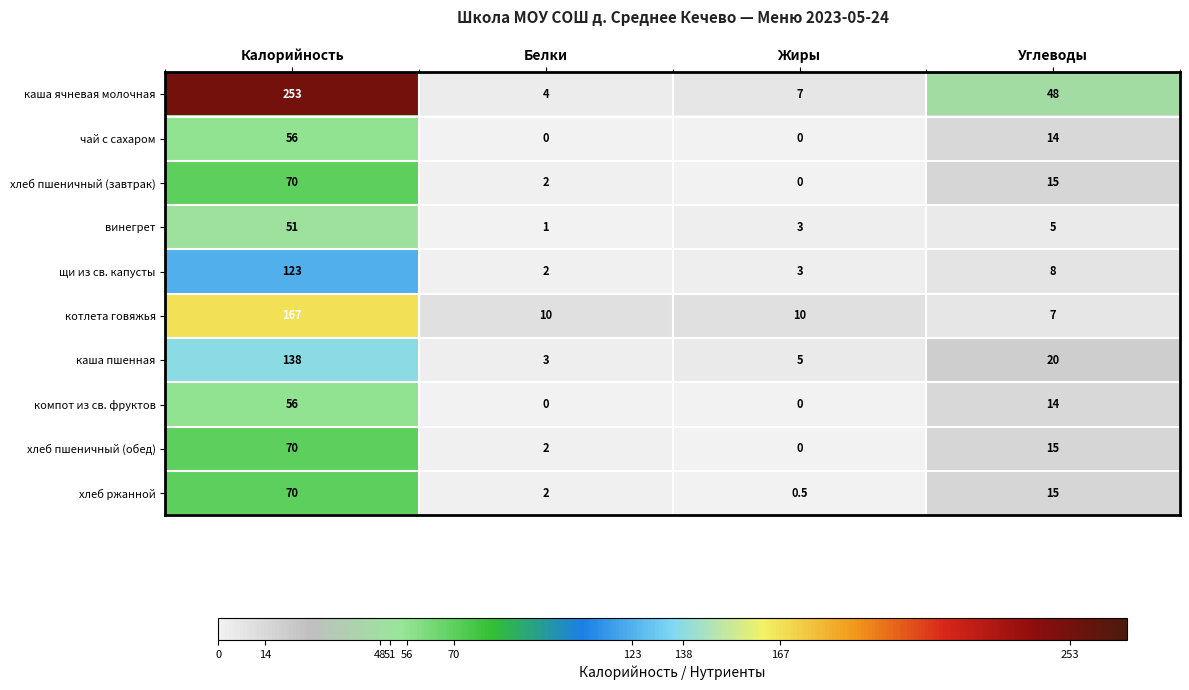

Which series changed the most between Калорийность and Жиры?

каша ячневая молочная